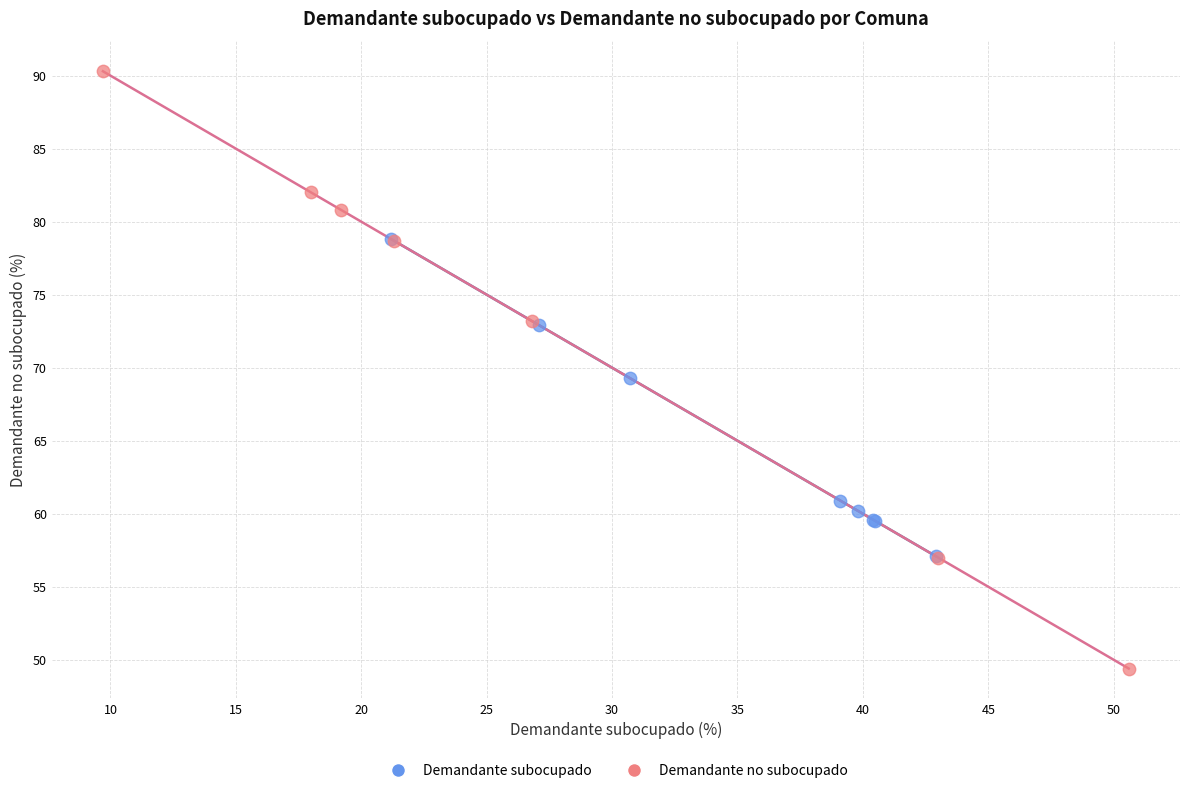

Which series contains the lowest Y value?

Demandante no subocupado